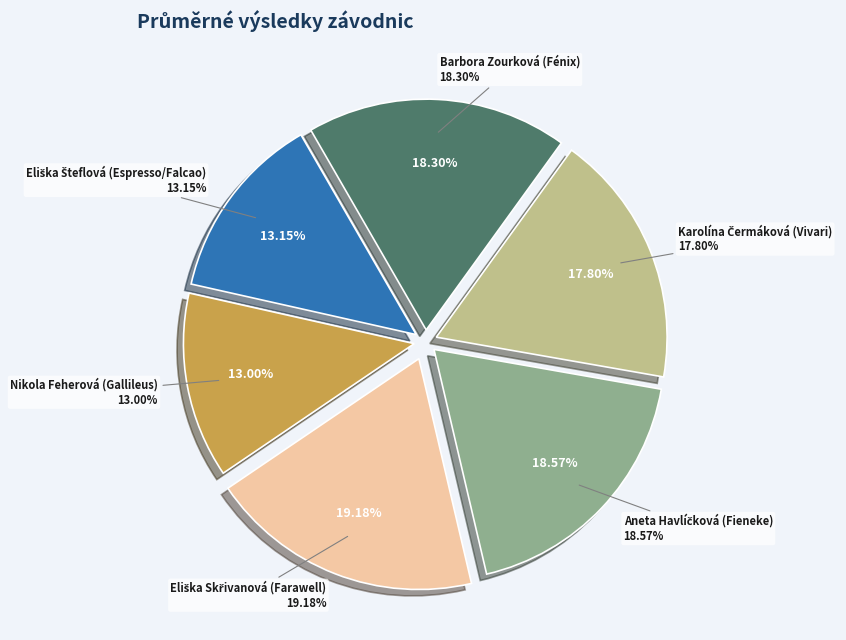

How much of the chart is everything except Nikola Feherová (Gallileus)?

87.0%